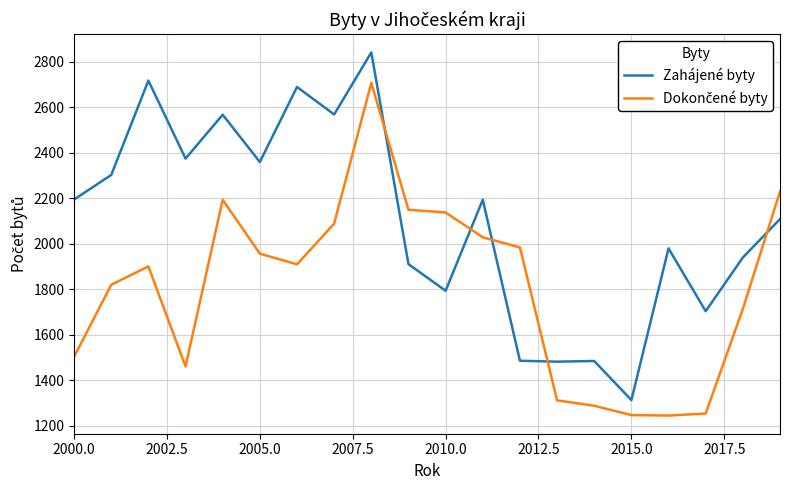

Which series has the largest total across all categories?

Zahájené byty